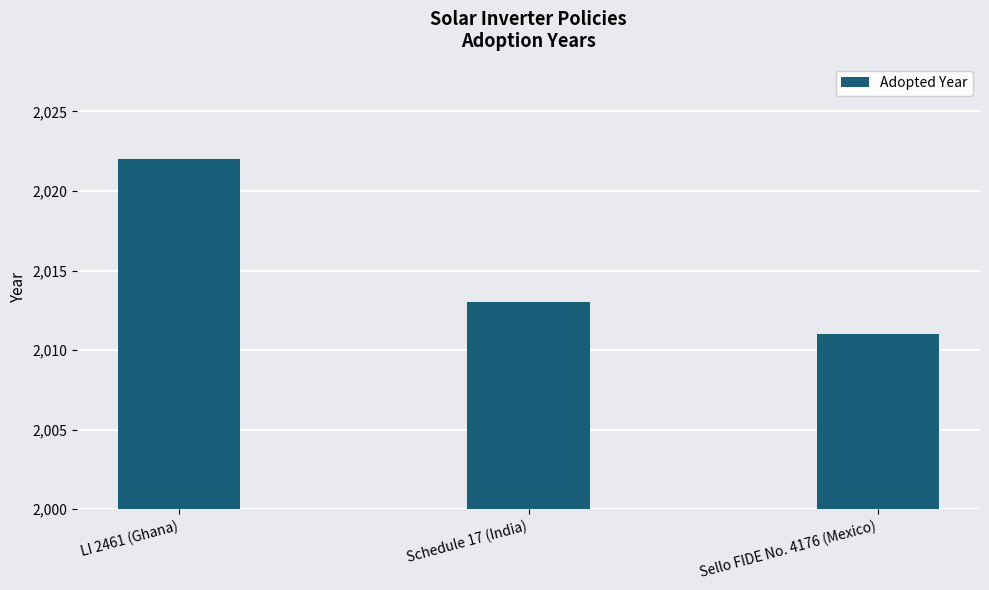

Which has a higher value, Sello FIDE No. 4176 (Mexico) or LI 2461 (Ghana)?

LI 2461 (Ghana)